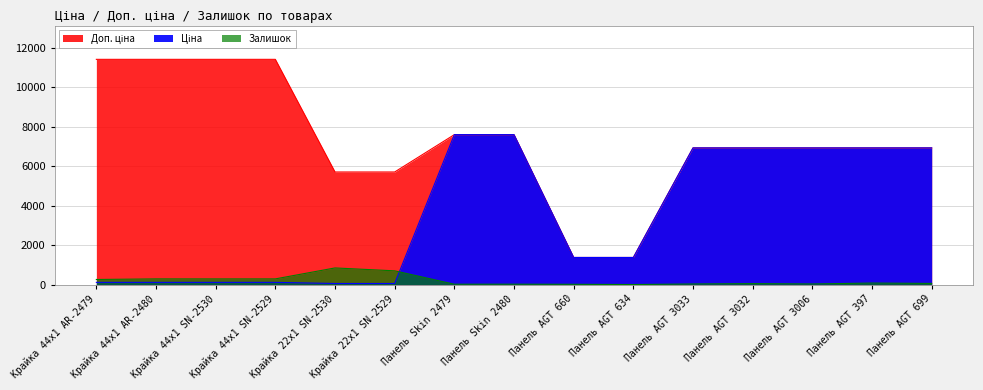

Reading left to right, transcribe all the data shown in this chart.

Ціна: Крайка 44x1 AR-2479=114.1	Крайка 44x1 AR-2480=114.1	Крайка 44x1 SN-2530=114.1	Крайка 44x1 SN-2529=114.1	Крайка 22x1 SN-2530=57.0	Крайка 22x1 SN-2529=57.0	Панель Skin 2479=7596.5	Панель Skin 2480=7596.5	Панель AGT 660=1375.4	Панель AGT 634=1375.4	Панель AGT 3033=6925.7	Панель AGT 3032=6925.7	Панель AGT 3006=6925.7	Панель AGT 397=6925.7	Панель AGT 699=6925.7
Доп. ціна: Крайка 44x1 AR-2479=11410.0	Крайка 44x1 AR-2480=11410.0	Крайка 44x1 SN-2530=11410.0	Крайка 44x1 SN-2529=11410.0	Крайка 22x1 SN-2530=5705.0	Крайка 22x1 SN-2529=5705.0	Панель Skin 2479=7596.5	Панель Skin 2480=7596.5	Панель AGT 660=1375.0	Панель AGT 634=1375.0	Панель AGT 3033=6925.7	Панель AGT 3032=6925.7	Панель AGT 3006=6925.7	Панель AGT 397=6925.7	Панель AGT 699=6925.7
Залишок: Крайка 44x1 AR-2479=260.0	Крайка 44x1 AR-2480=290.0	Крайка 44x1 SN-2530=289.0	Крайка 44x1 SN-2529=290.0	Крайка 22x1 SN-2530=845.0	Крайка 22x1 SN-2529=698.0	Панель Skin 2479=20.0	Панель Skin 2480=21.0	Панель AGT 660=16.0	Панель AGT 634=4.0	Панель AGT 3033=32.0	Панель AGT 3032=51.0	Панель AGT 3006=33.0	Панель AGT 397=79.0	Панель AGT 699=60.0